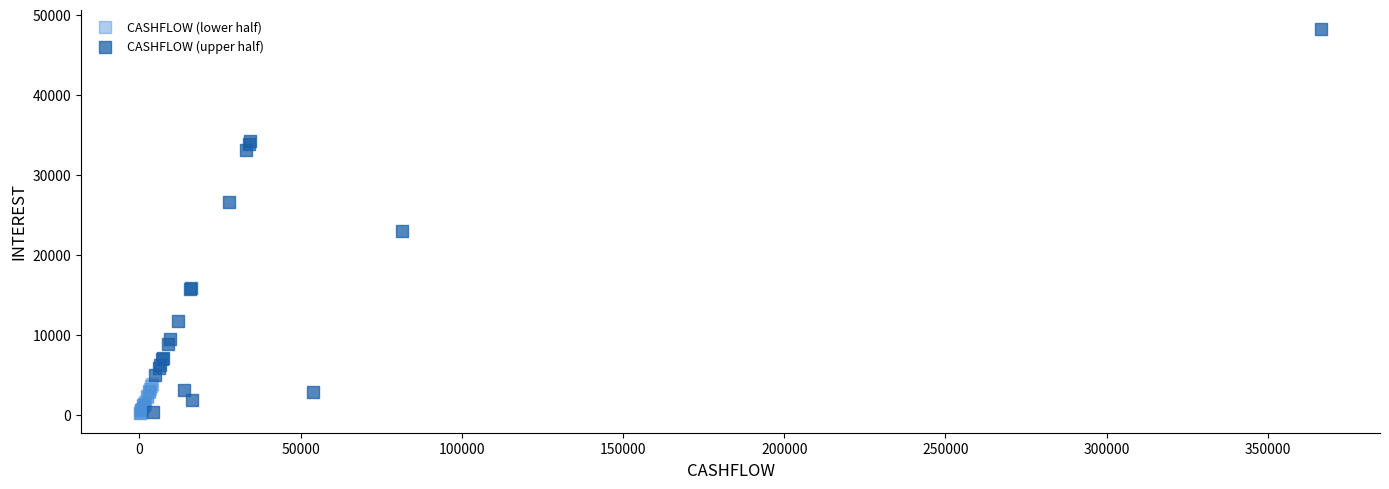

Which series contains the highest Y value?

CASHFLOW (upper half)